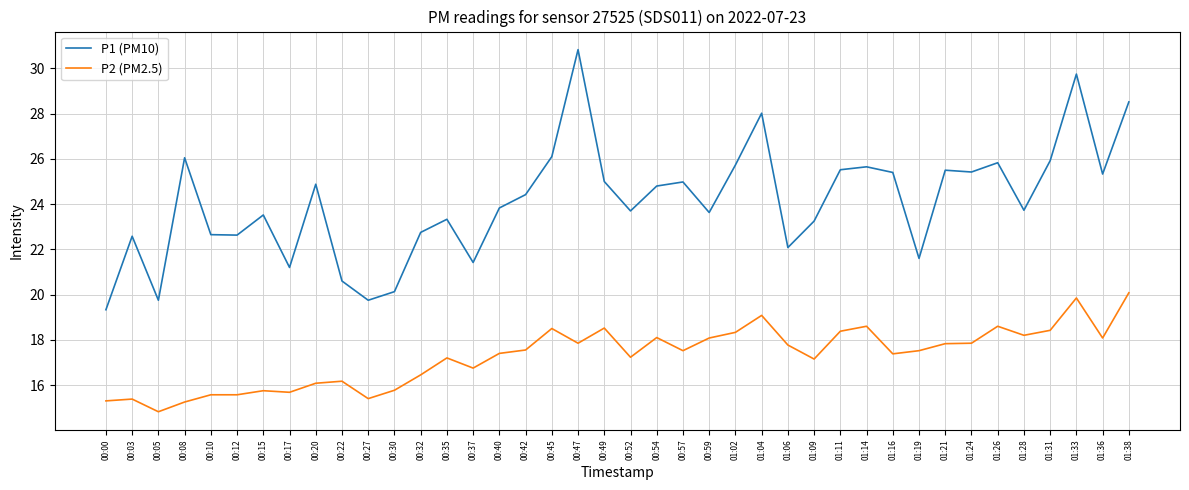

What is the difference between the highest and lowest values at 00:52?

6.5